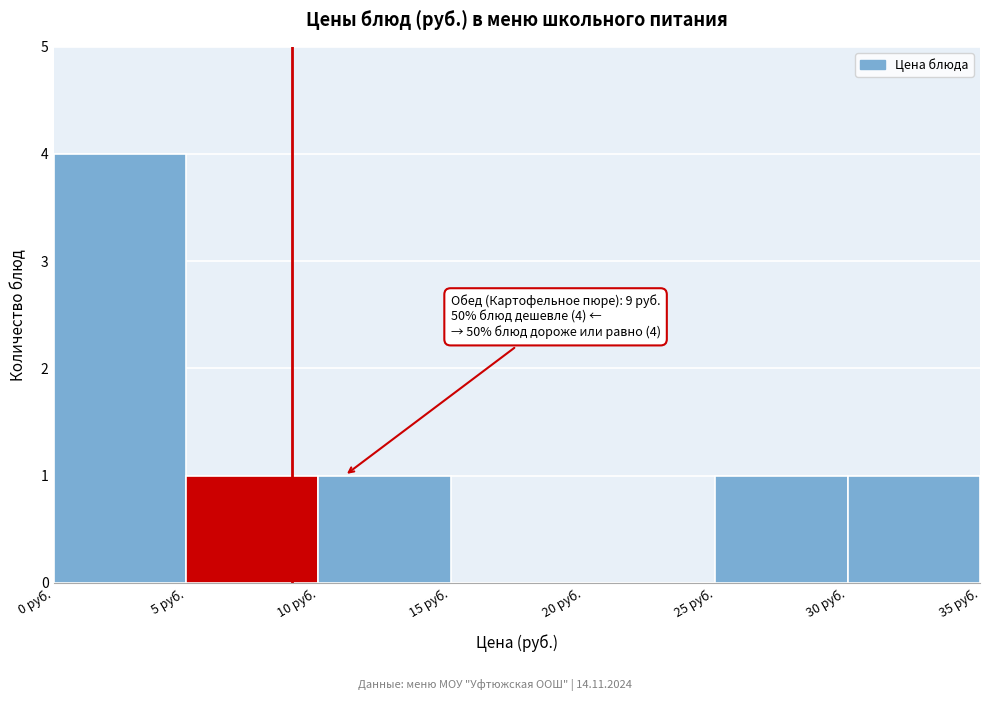

Over which range of the x-axis is the bar tallest?

0 to 5